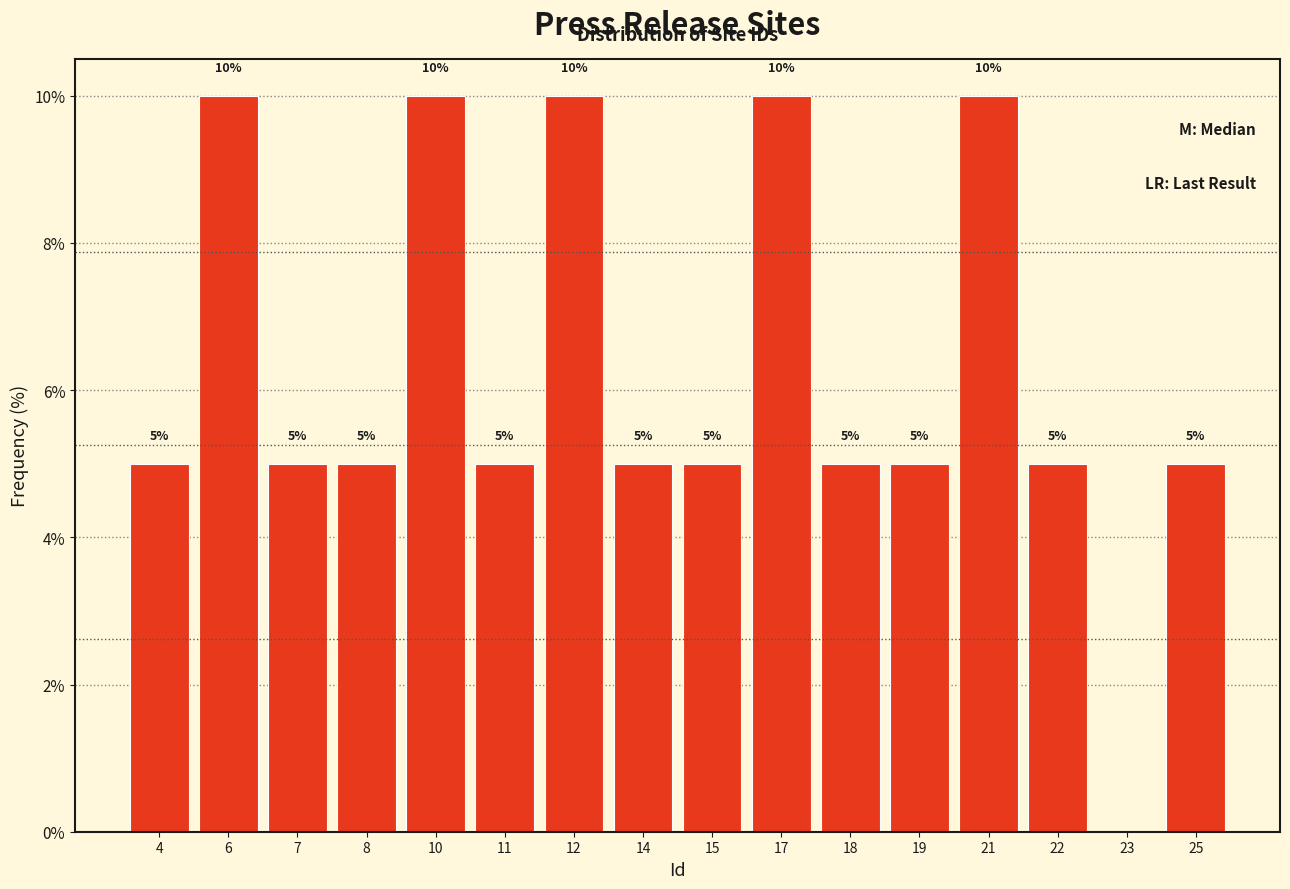

Approximately how many times larger is the value at 25 compared to 19?

1.0